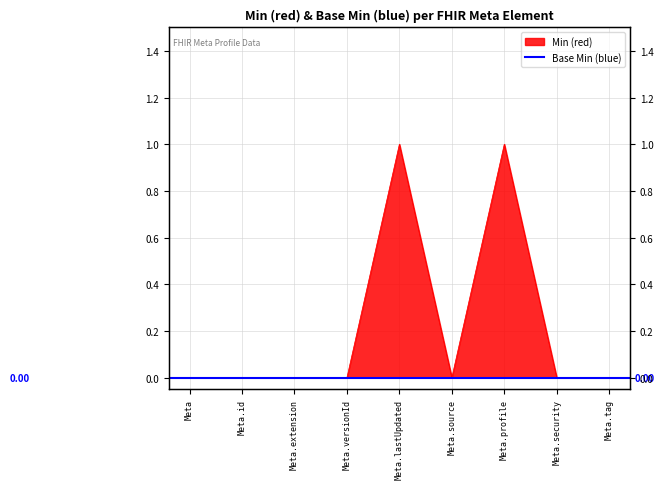

At which category does the data reach its first local peak?

Meta.lastUpdated